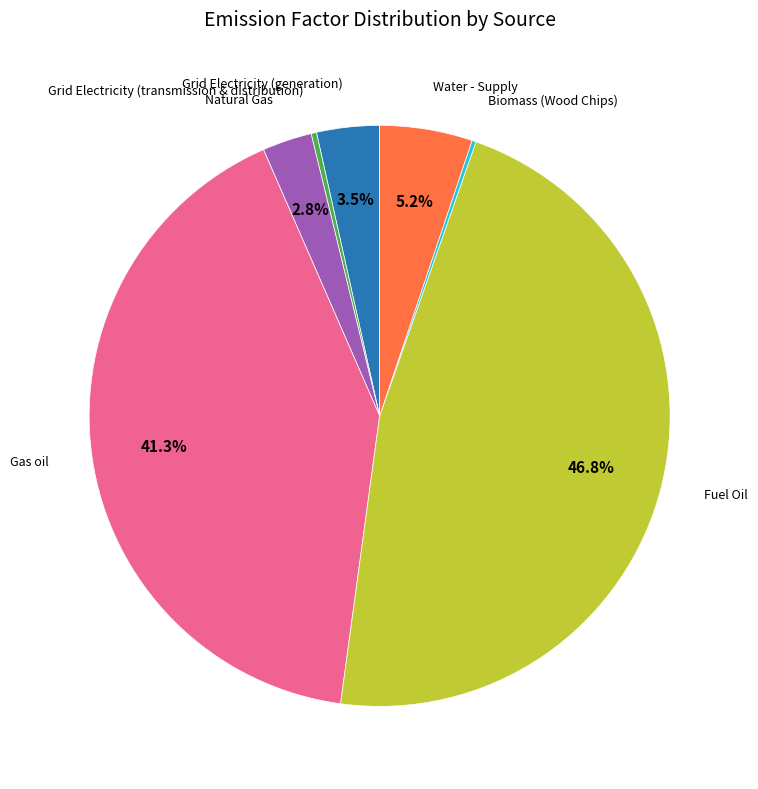

Does any single category account for the majority?

No